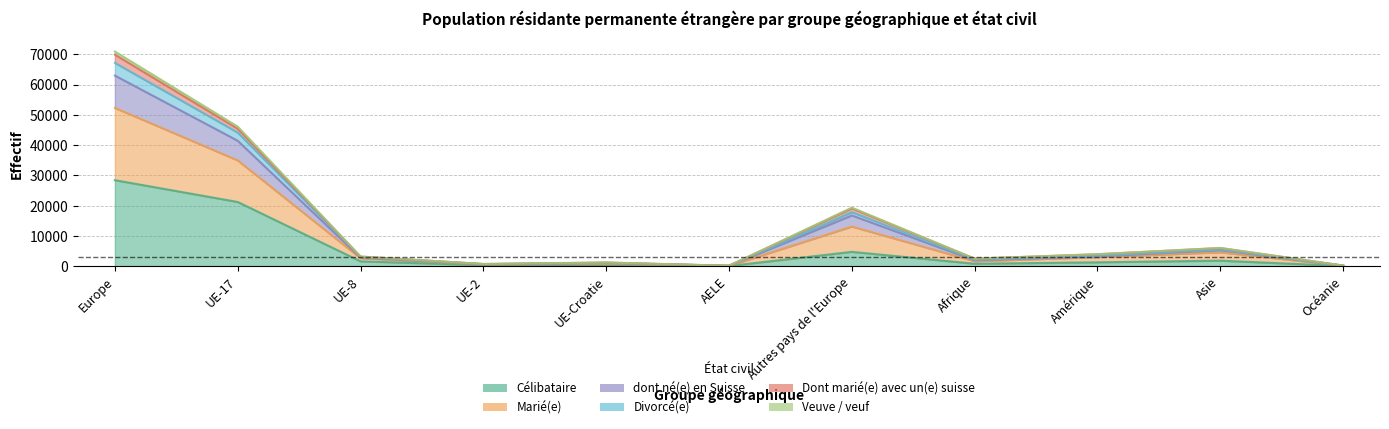

Where is the first local minimum for Marié(e)?

UE-2